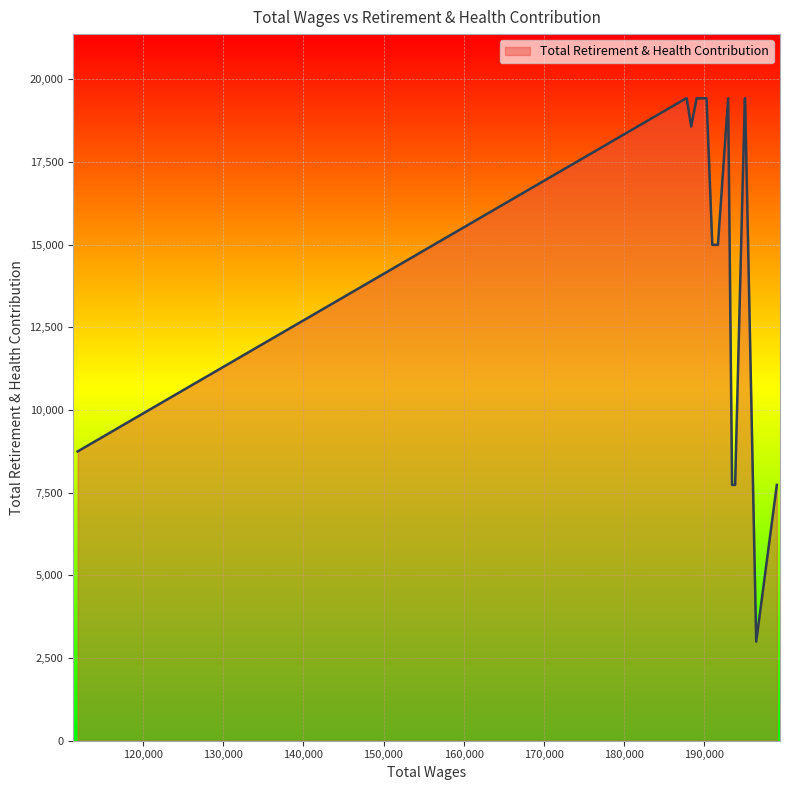

What is the ratio of the value at 189487 to the value at 199088?

2.5